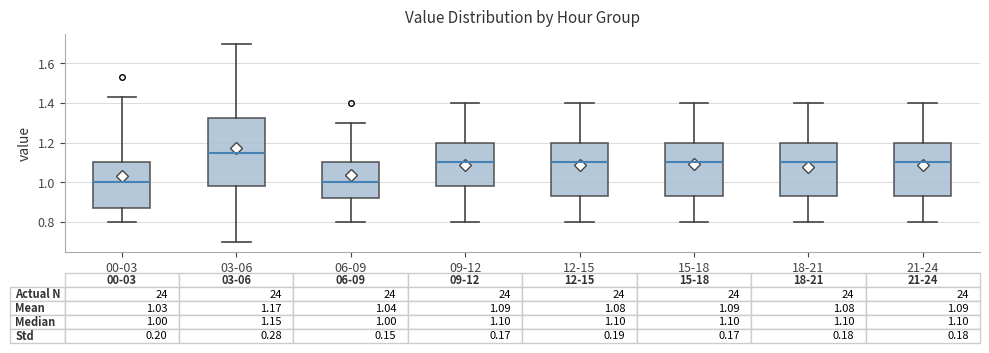

Which box is the tallest, from its lower edge to its upper edge?

03-06